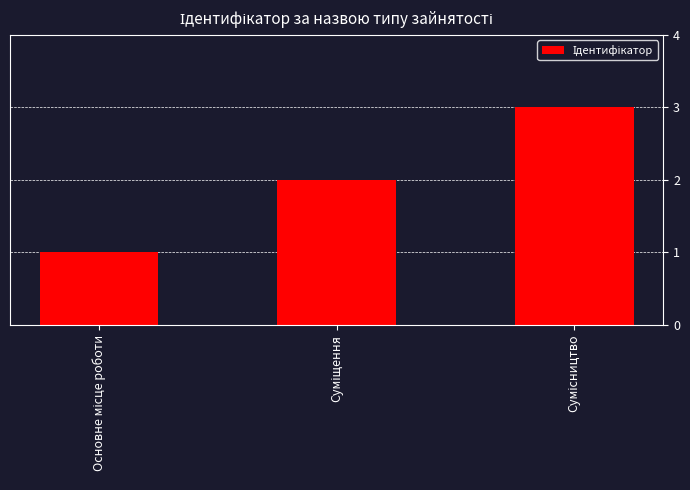

What is the maximum value shown in the chart?

3